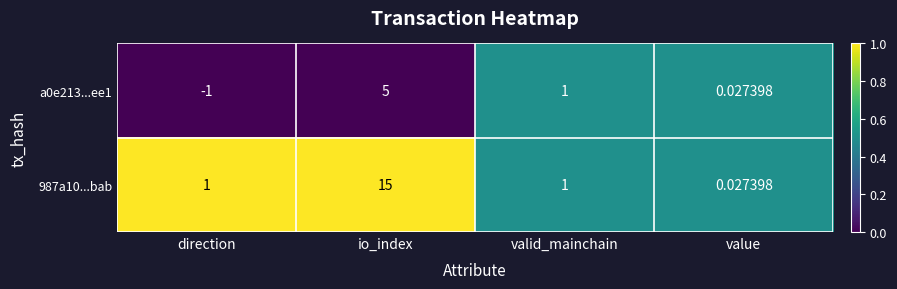

How many values in a0e213...ee1 are above zero?

3